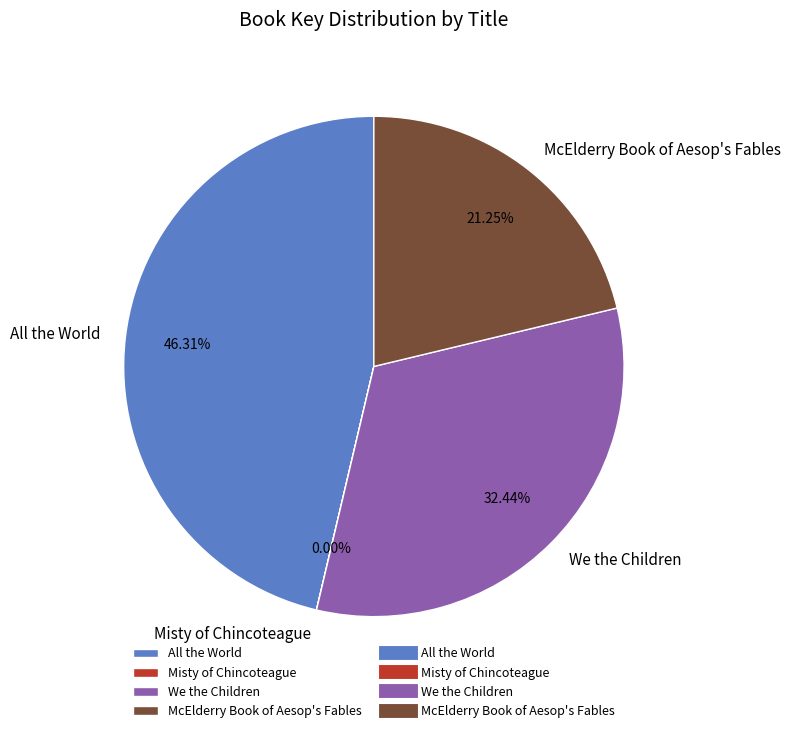

The All the World slice represents 41% of the pie. True or false?

False